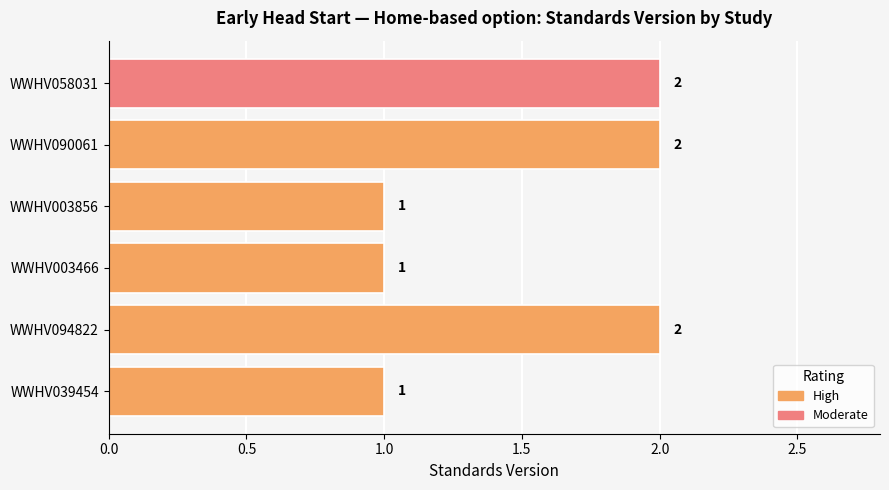

What is the sum of all values?

9